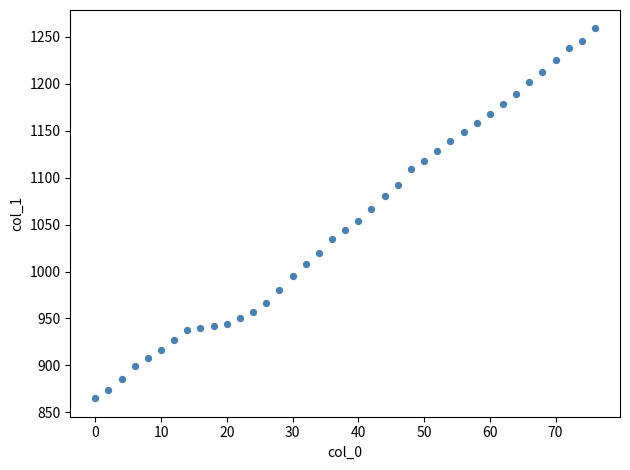

What is the range of Y values (max minus min)?

394